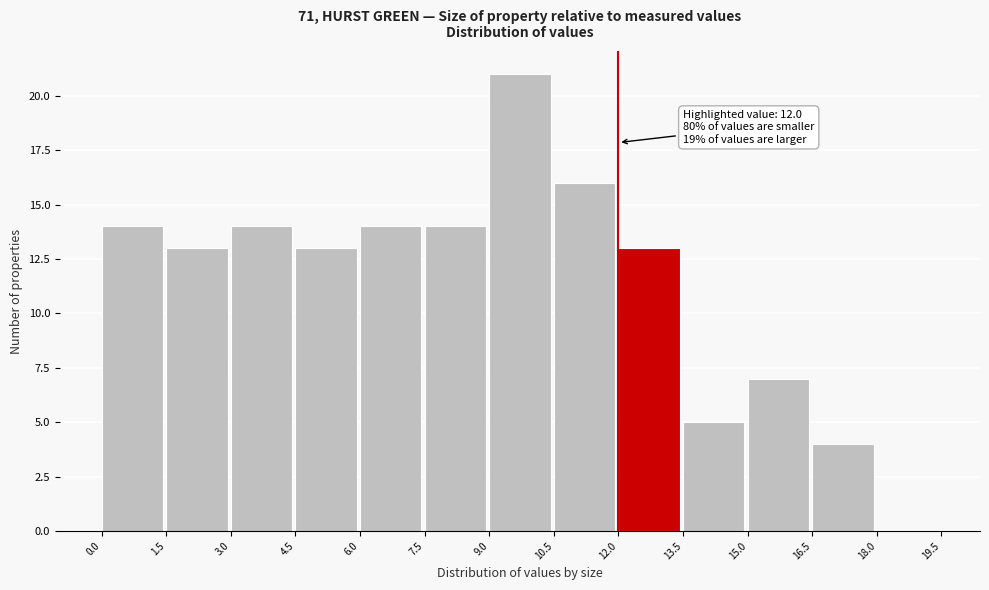

Over which range of the x-axis is the bar tallest?

9.0 to 10.5